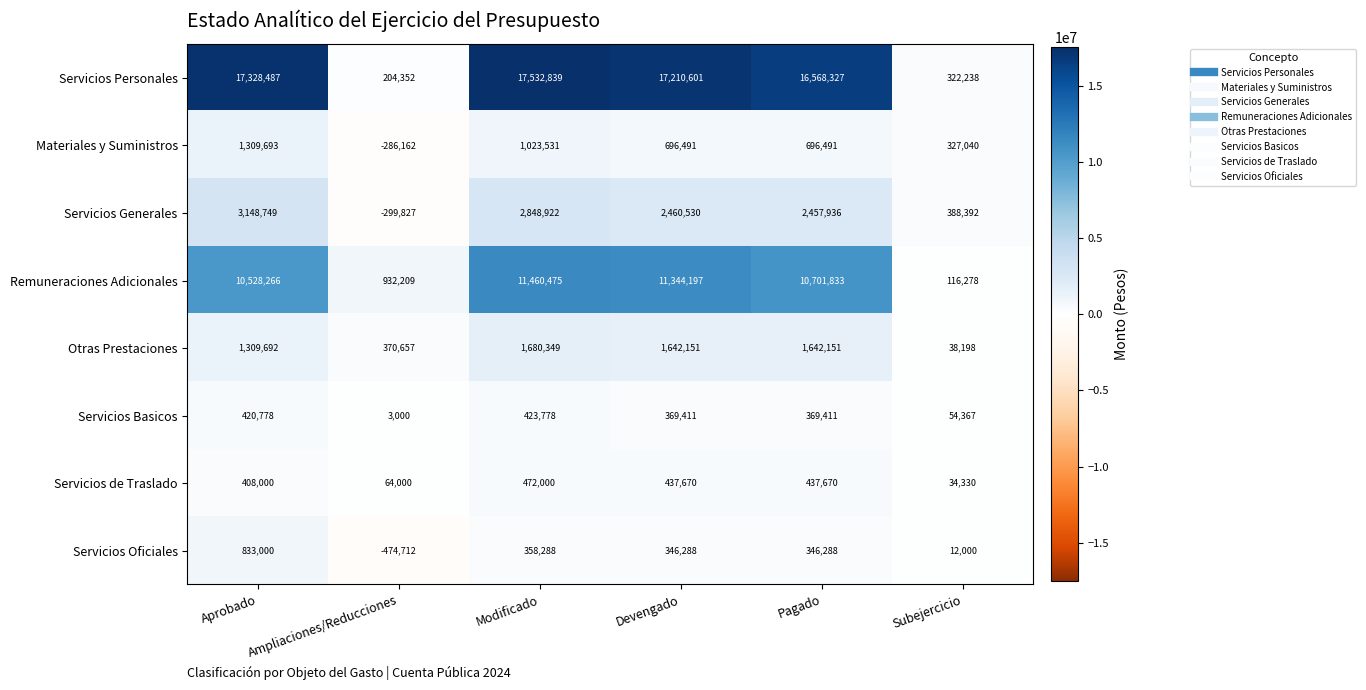

Which series has the widest spread of values?

Servicios Personales